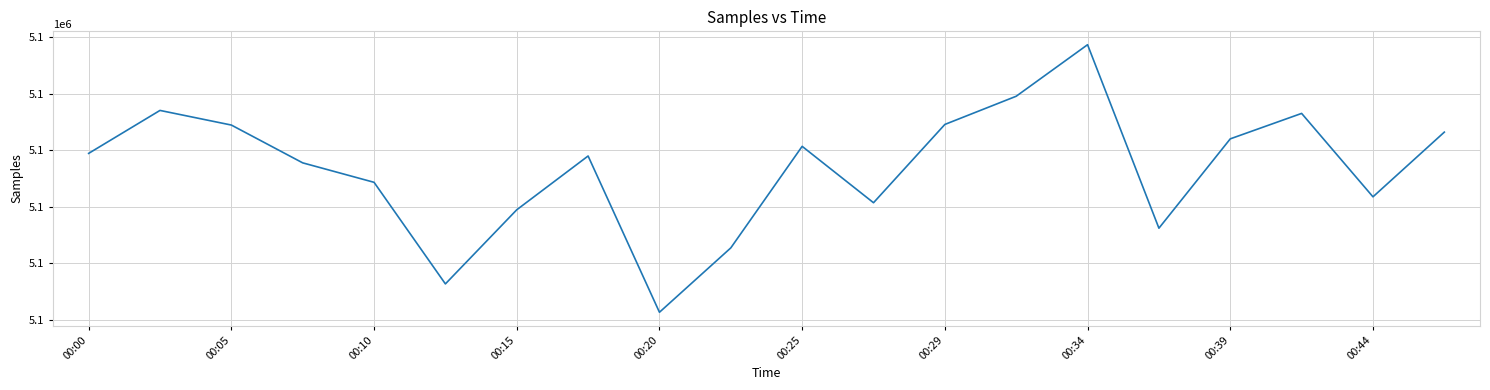

Is this an area chart (filled region under the line)?

No